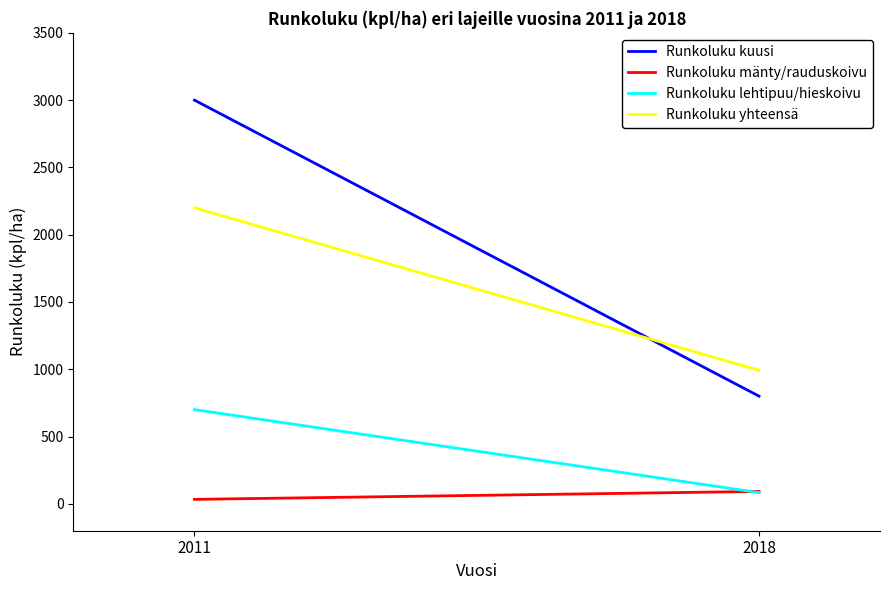

Which category has the highest value in the Runkoluku kuusi series?

2011